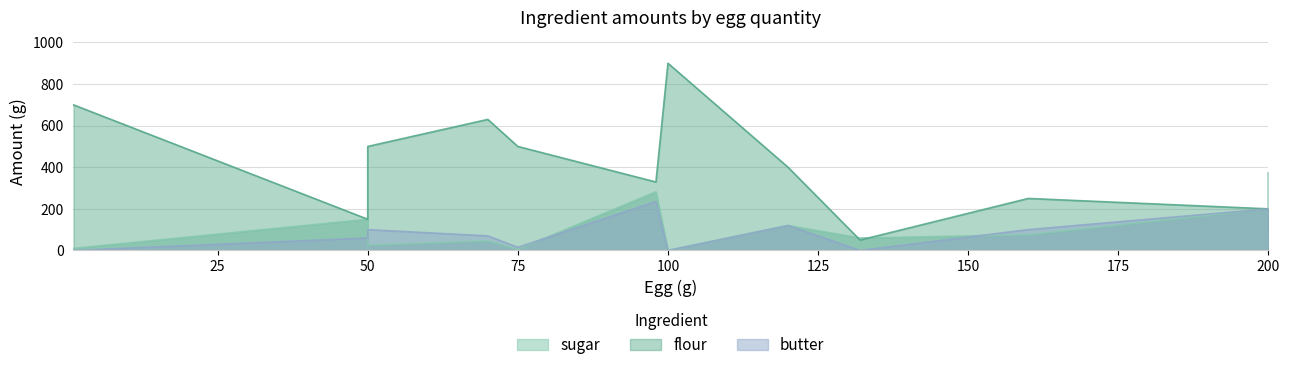

How many lines are shown in the chart?

3